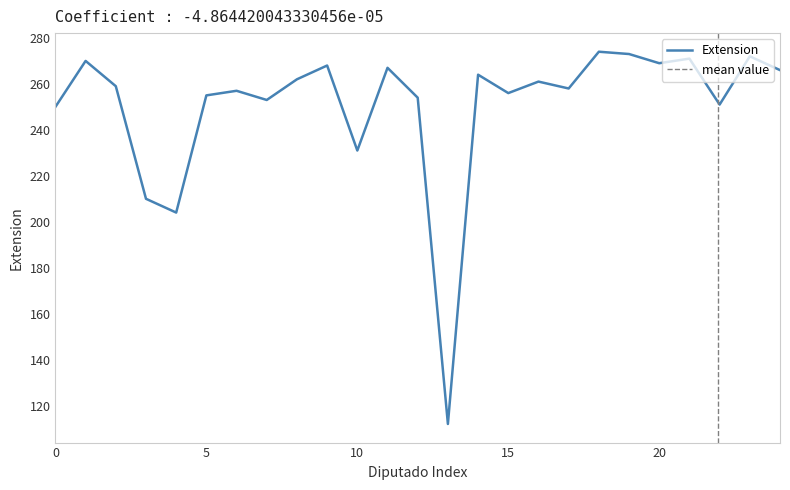

What is the greatest value displayed?

274